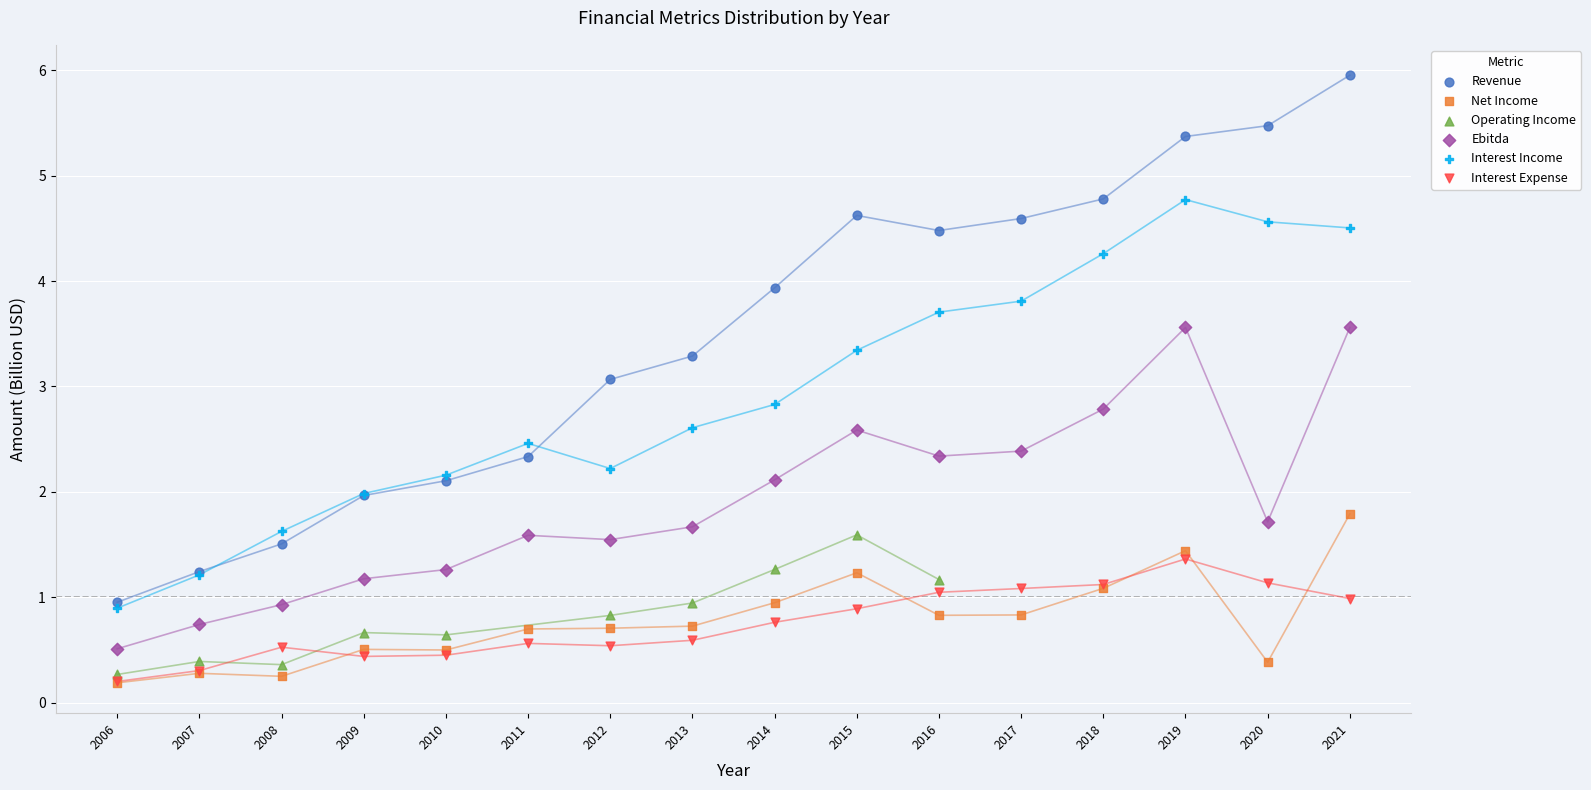

What are all the series names shown in the legend?

Revenue, Net Income, Operating Income, Ebitda, Interest Income, Interest Expense